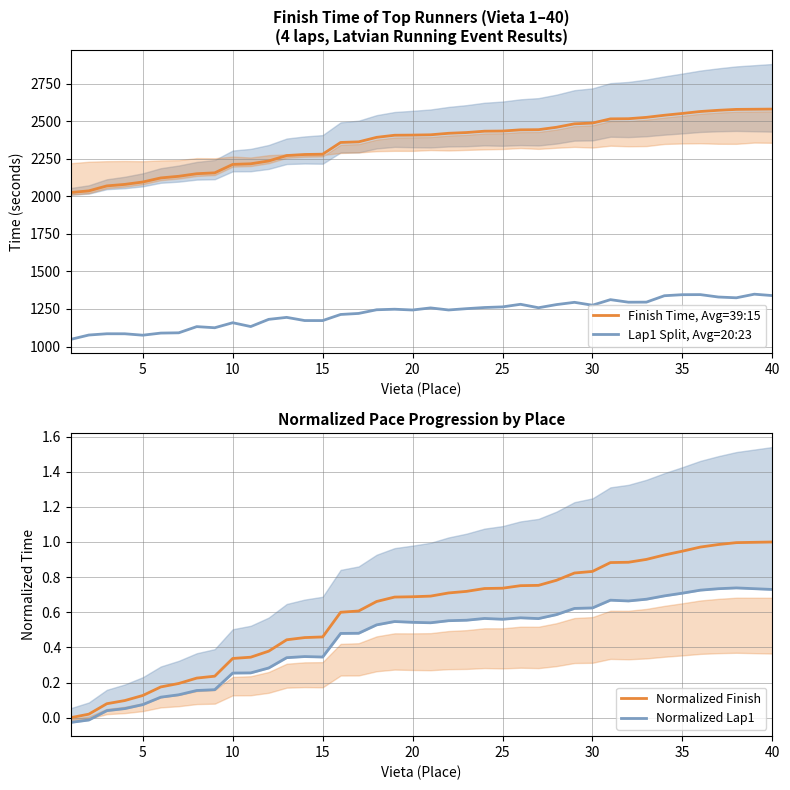

True or false: Lap1 Split, Avg=20:23 and Finish Time, Avg=39:15 intersect in this chart.

False